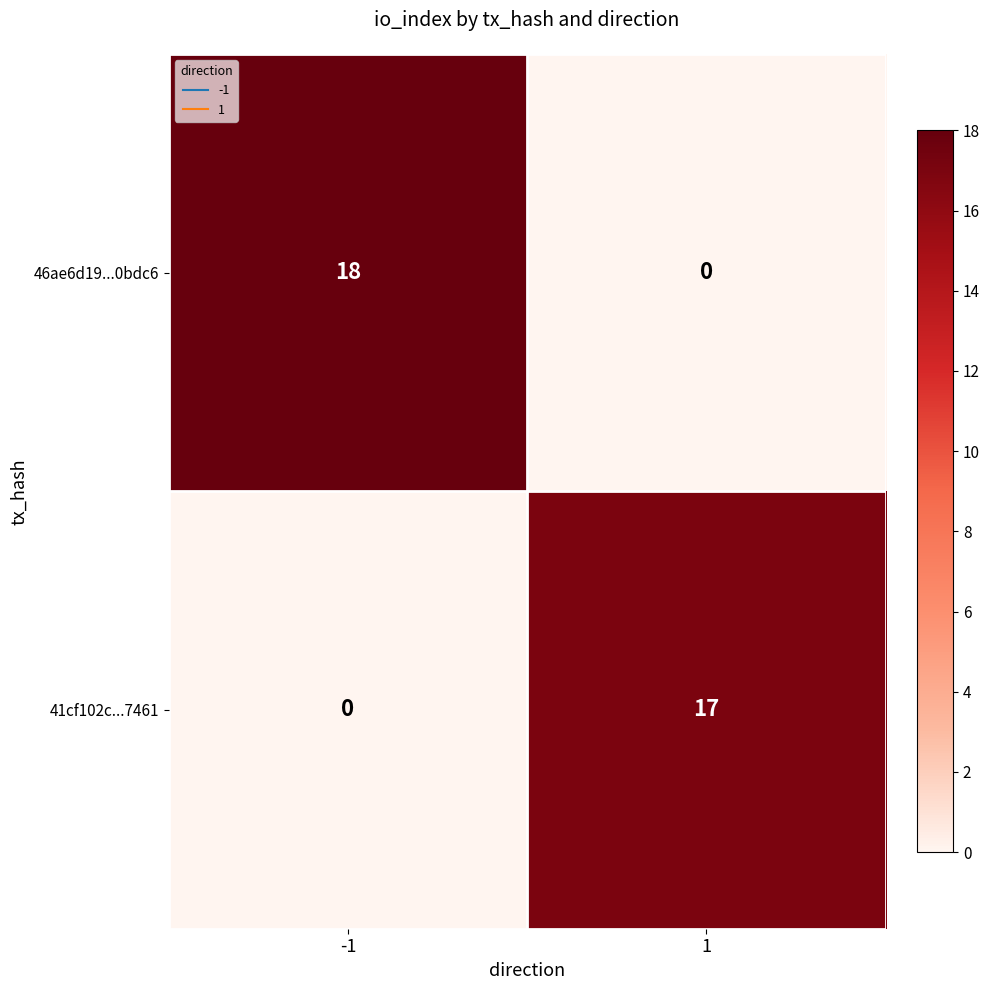

What is the greatest value displayed?

18